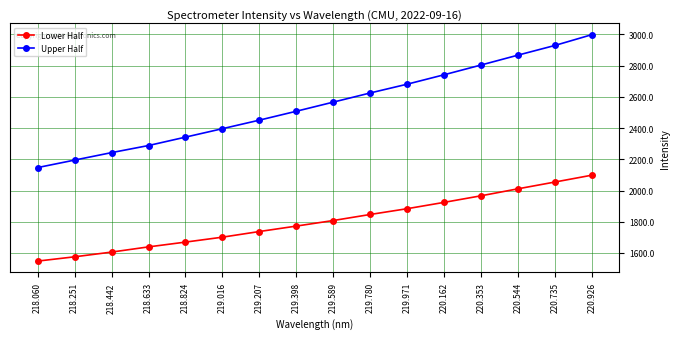

Reading left to right, transcribe all the data shown in this chart.

Lower Half: 1548.0	1575.4	1605.6	1639.0	1669.6	1701.2	1737.4	1772.2	1807.8	1846.5	1883.6	1924.1	1966.2	2010.9	2054.4	2098.2
Upper Half: 2147.2	2195.1	2242.9	2288.3	2342.1	2396.2	2450.9	2507.8	2566.3	2625.0	2681.2	2741.6	2804.0	2867.3	2929.4	2998.4